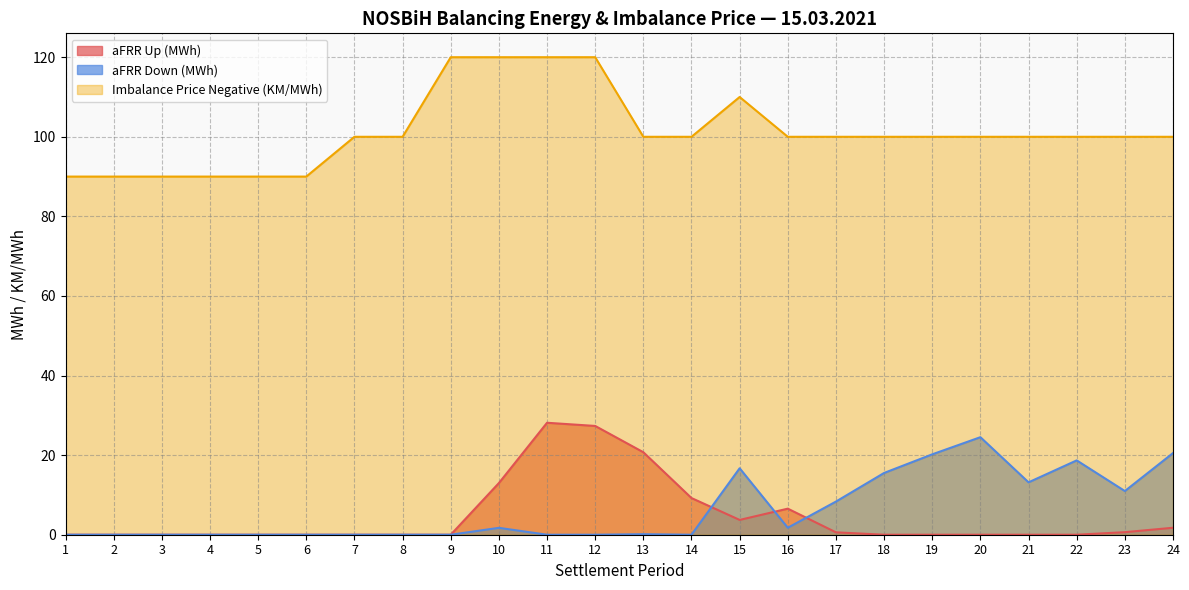

True or false: Imbalance Price Negative (KM/MWh) and aFRR Down (MWh) intersect in this chart.

False